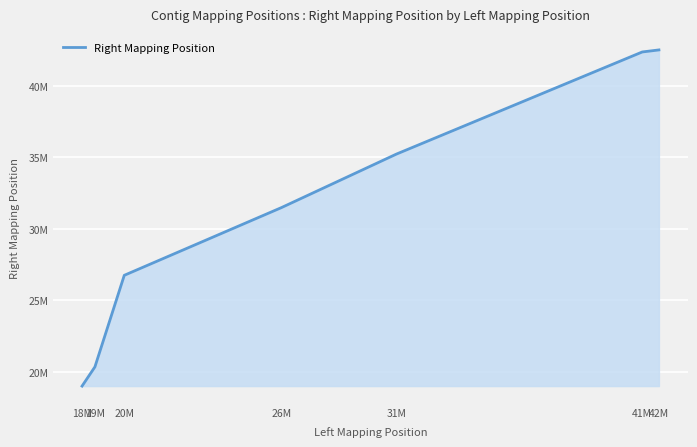

Which category has the lowest value across all series?

18M